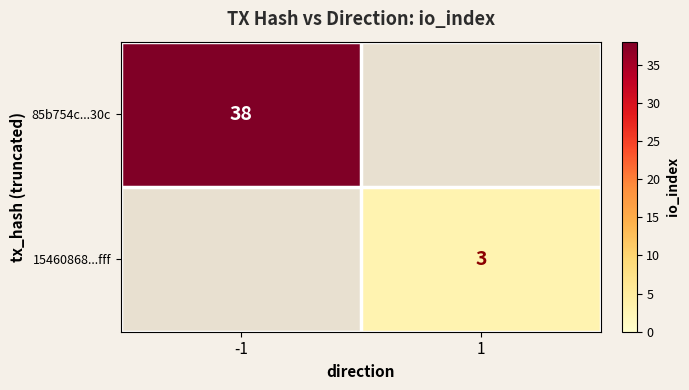

What is the maximum value shown in the chart?

38.0